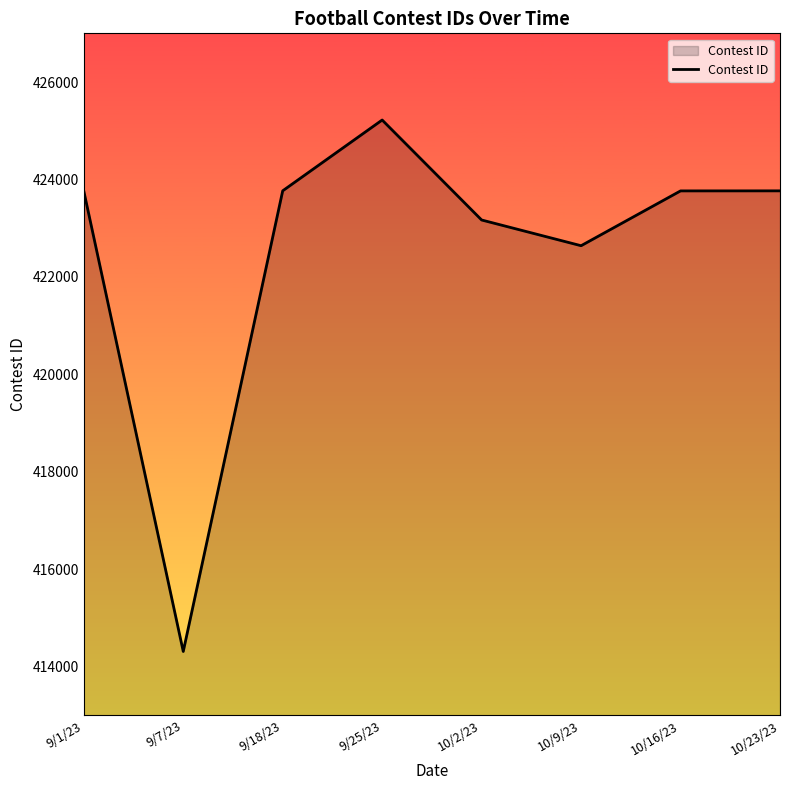

What is the approximate value at 9/18/23, to the nearest 10?

423770